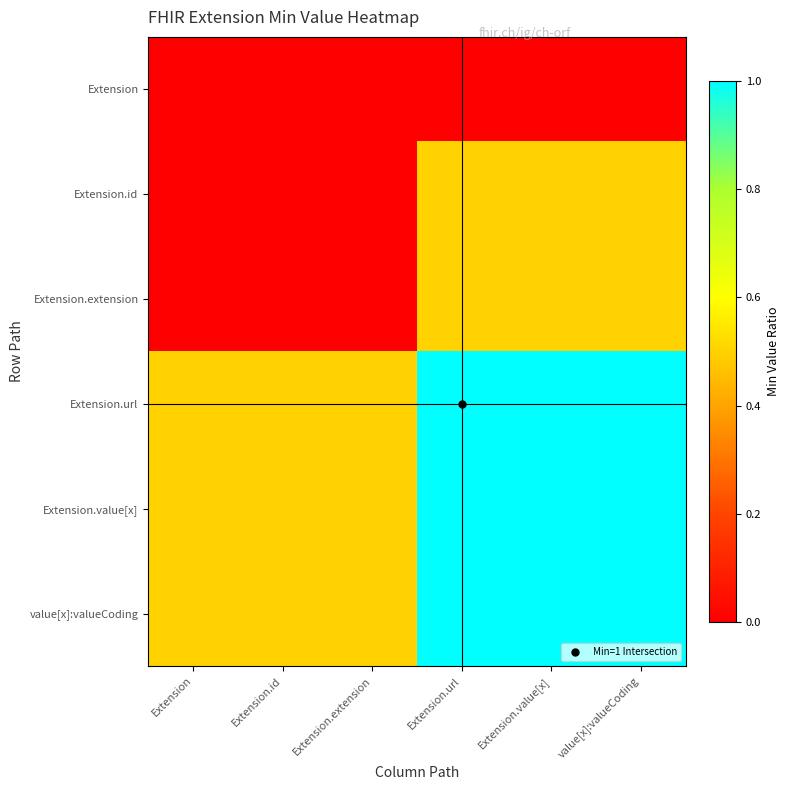

Reading left to right, transcribe all the data shown in this chart.

Extension: Extension=0.0	Extension.id=0.0	Extension.extension=0.0	Extension.url=0.0	Extension.value[x]=0.0	value[x]:valueCoding=0.0
Extension.id: Extension=0.0	Extension.id=0.0	Extension.extension=0.0	Extension.url=0.5	Extension.value[x]=0.5	value[x]:valueCoding=0.5
Extension.extension: Extension=0.0	Extension.id=0.0	Extension.extension=0.0	Extension.url=0.5	Extension.value[x]=0.5	value[x]:valueCoding=0.5
Extension.url: Extension=0.5	Extension.id=0.5	Extension.extension=0.5	Extension.url=1.0	Extension.value[x]=1.0	value[x]:valueCoding=1.0
Extension.value[x]: Extension=0.5	Extension.id=0.5	Extension.extension=0.5	Extension.url=1.0	Extension.value[x]=1.0	value[x]:valueCoding=1.0
value[x]:valueCoding: Extension=0.5	Extension.id=0.5	Extension.extension=0.5	Extension.url=1.0	Extension.value[x]=1.0	value[x]:valueCoding=1.0